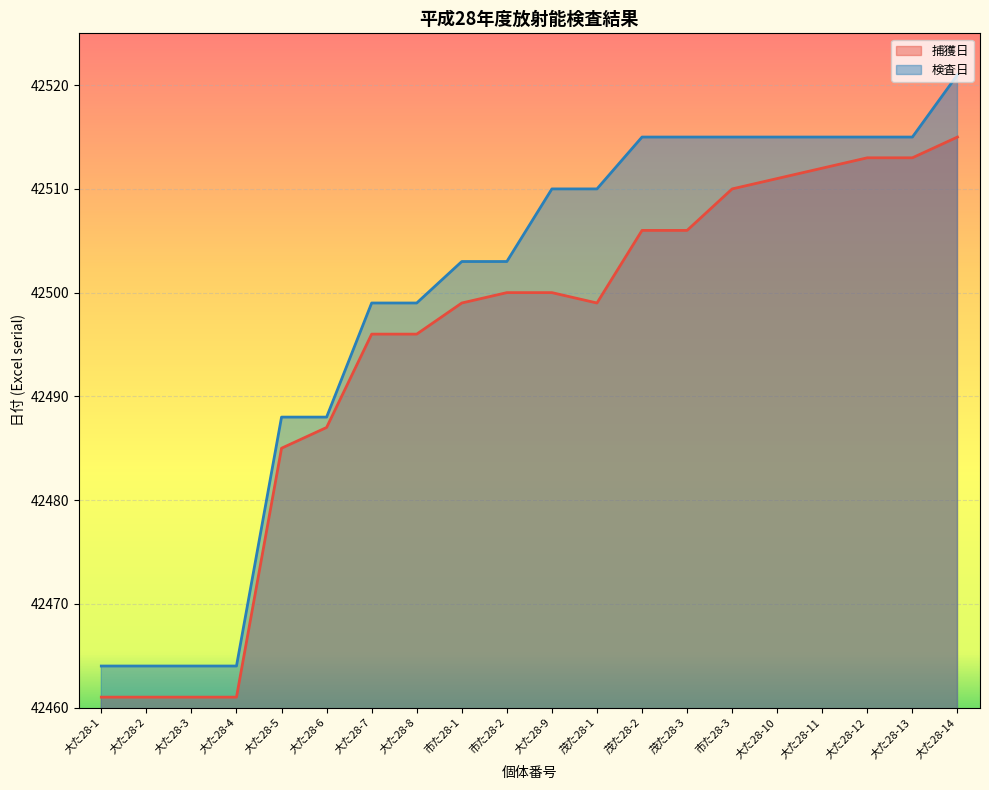

What is the lowest value of the 捕獲日 series?

42461